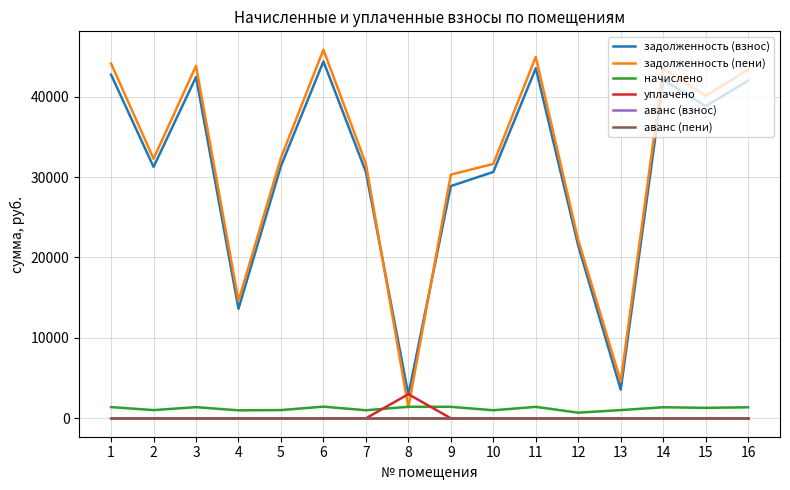

What is the value of the задолженность (пени) point at the 3rd from the left?

43818.7